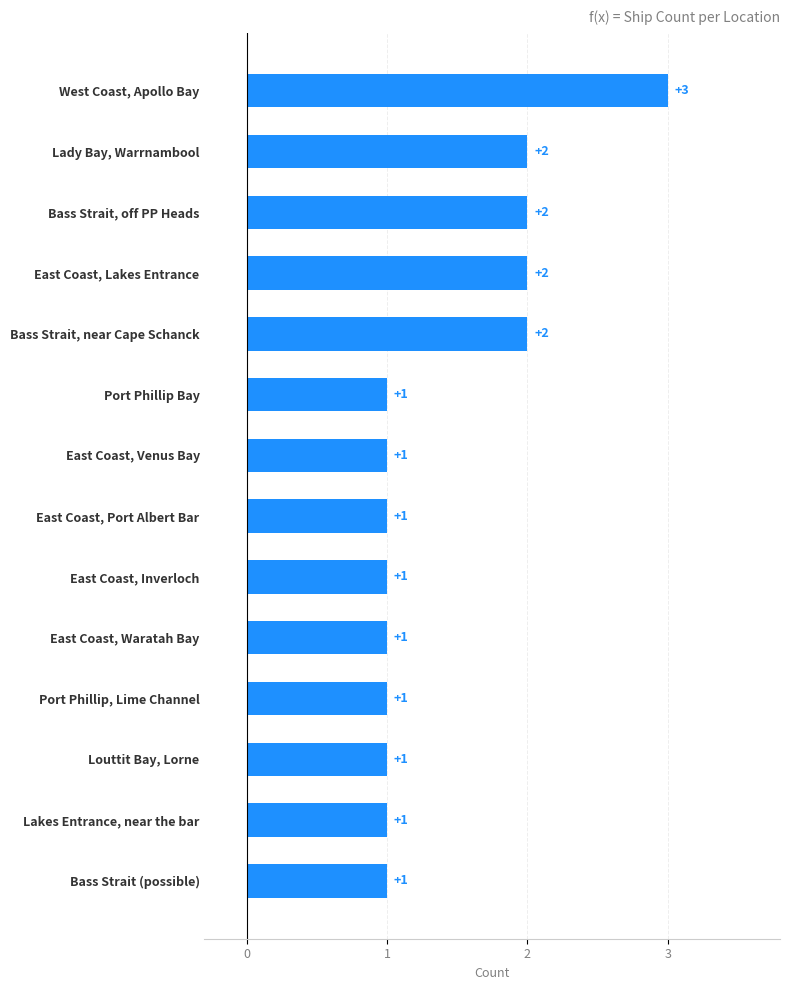

What is the greatest value displayed?

3